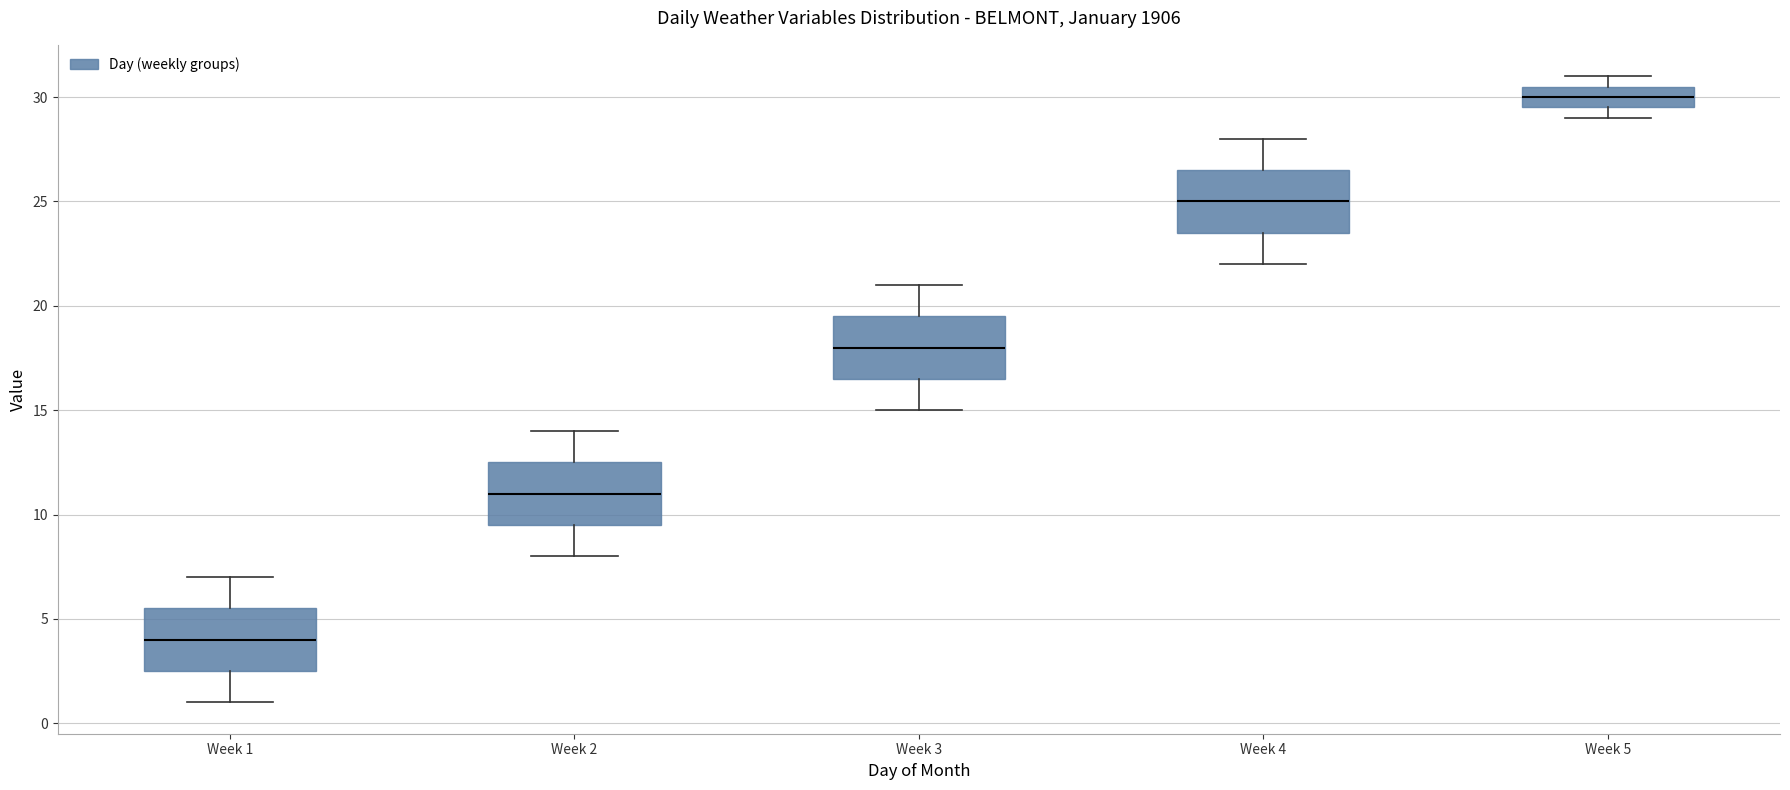

Reading left to right, transcribe this box plot: for each box, give where its median line is, the range the box spans, and where its two whiskers end, as read against the y-axis. The values are not printed on the chart, so give them approximately, as read against the axis.

Week 1: median 4.0, box 2.5 to 5.5, whiskers 1.0 to 7.0
Week 2: median 11.0, box 9.5 to 12.5, whiskers 8.0 to 14.0
Week 3: median 18.0, box 16.5 to 19.5, whiskers 15.0 to 21.0
Week 4: median 25.0, box 23.5 to 26.5, whiskers 22.0 to 28.0
Week 5: median 30.0, box 29.5 to 30.5, whiskers 29.0 to 31.0